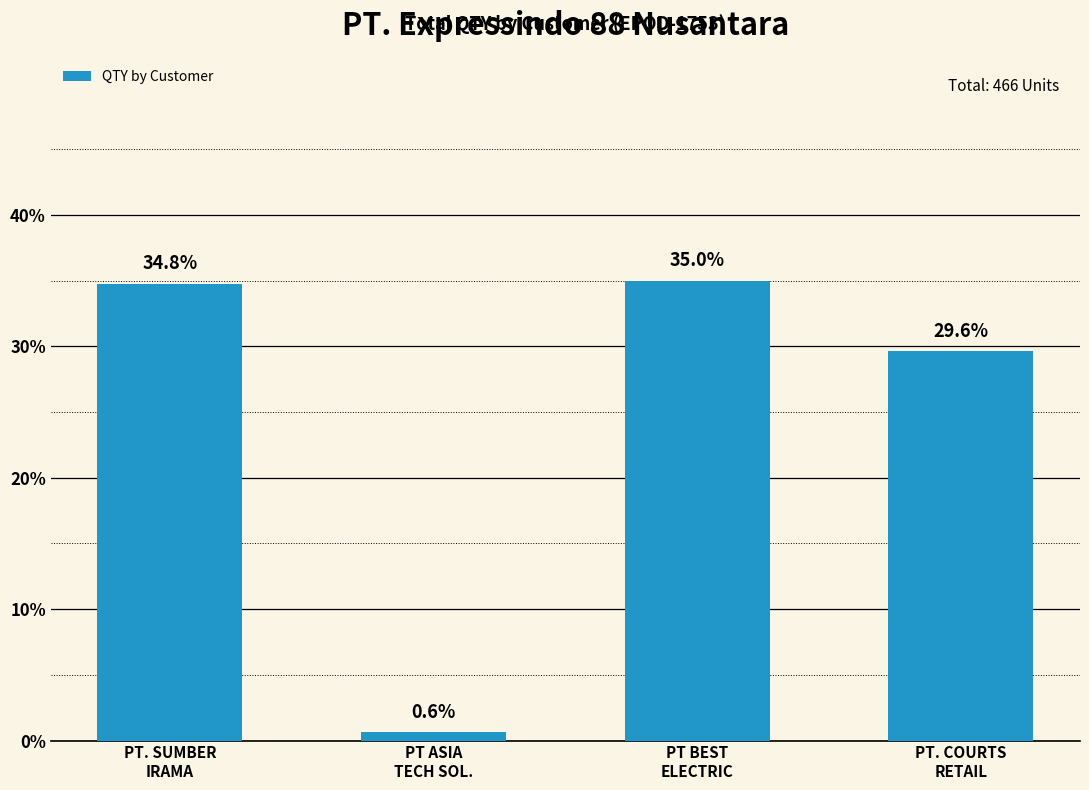

At which label does the data first exceed 34?

PT. SUMBER
IRAMA